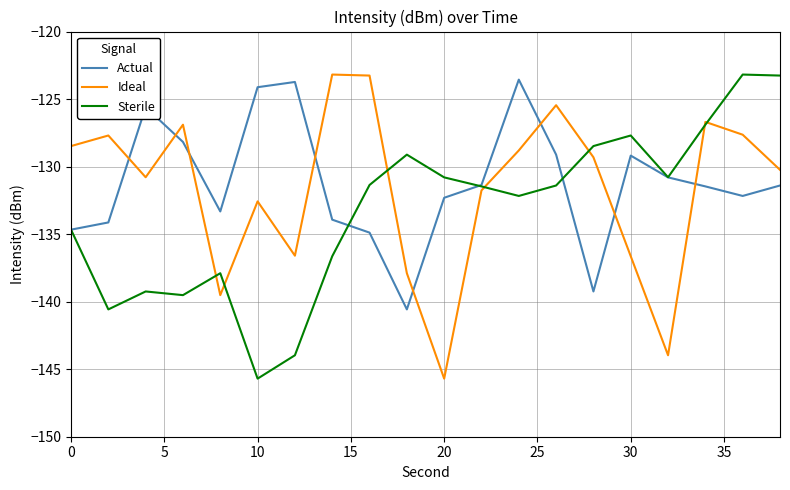

What is the minimum value shown in the chart?

-145.7